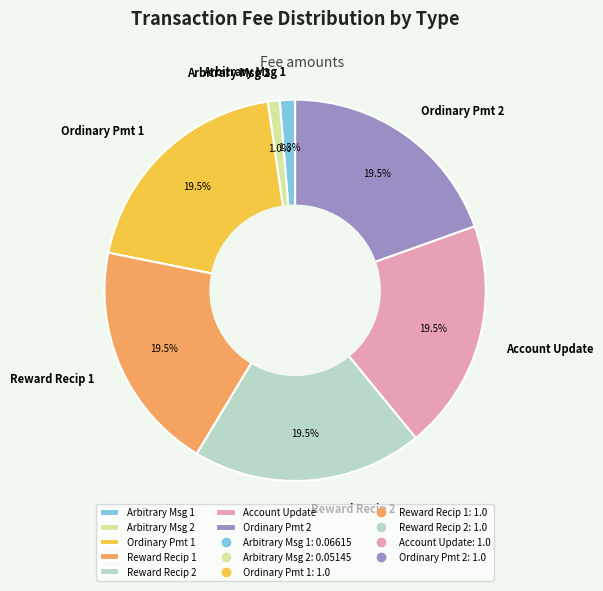

Combined, do Arbitrary Msg 2 and Ordinary Pmt 1 account for over 50%?

No